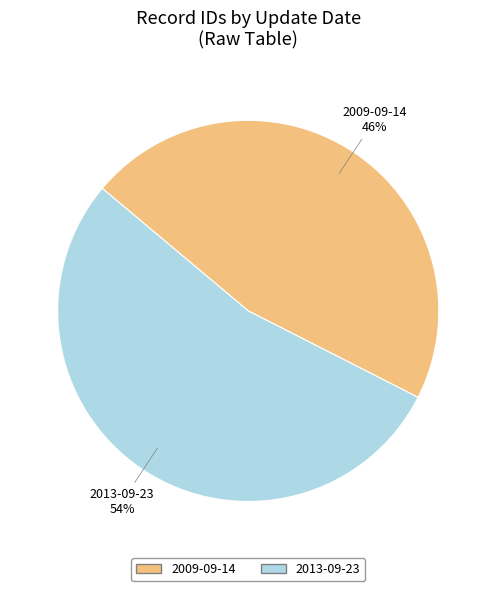

The 2009-09-14 slice represents 38% of the pie. True or false?

False